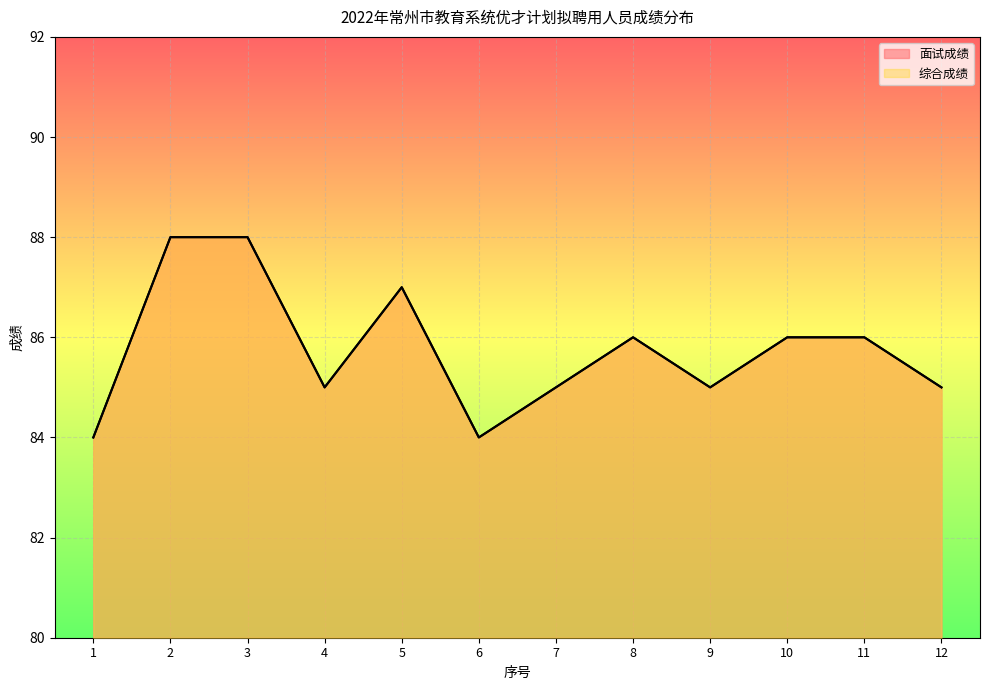

True or false: 综合成绩 and 面试成绩 intersect in this chart.

False